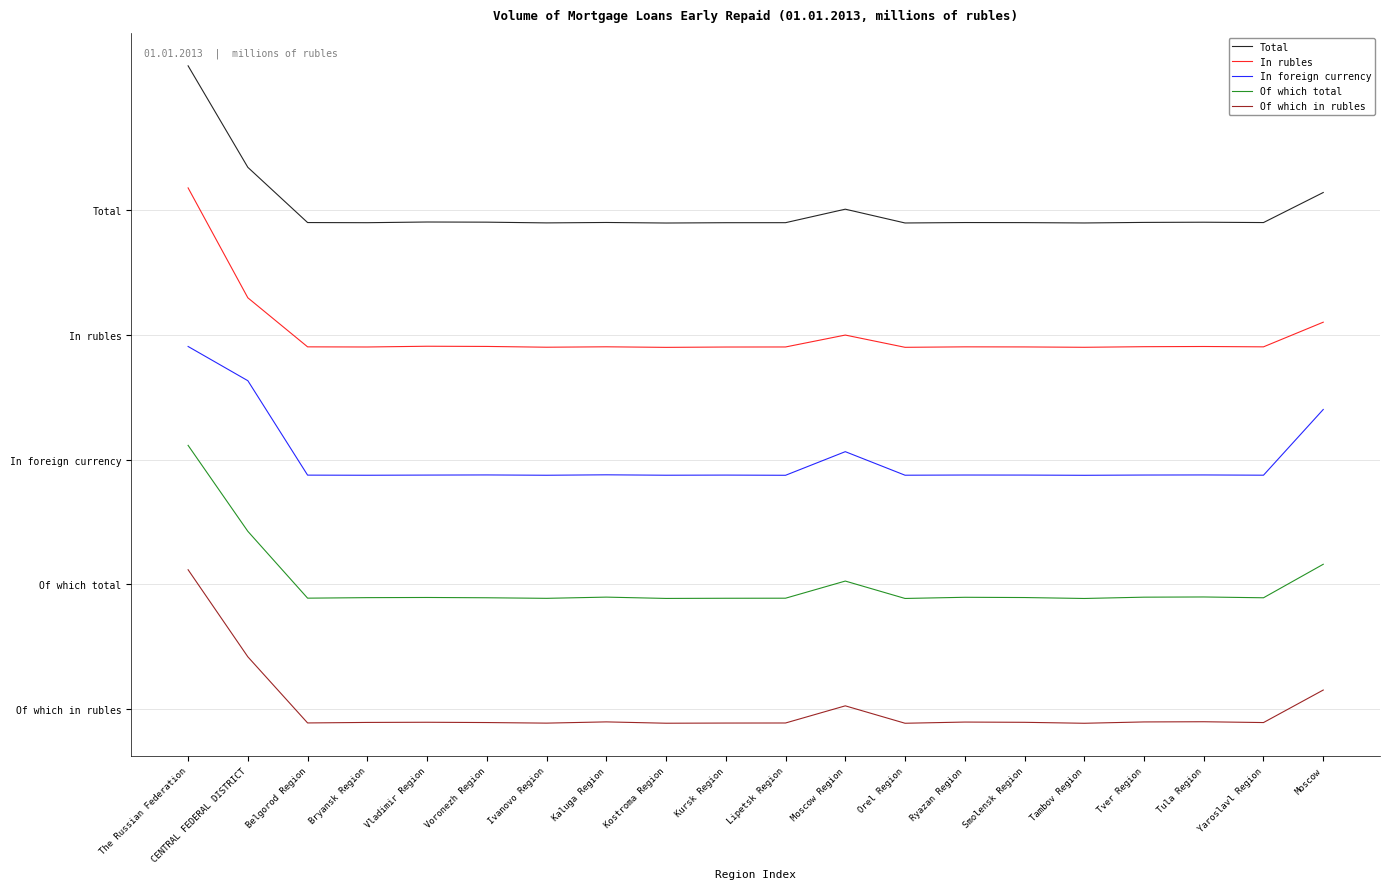

At which label is Of which total closest to 5?

CENTRAL FEDERAL DISTRICT